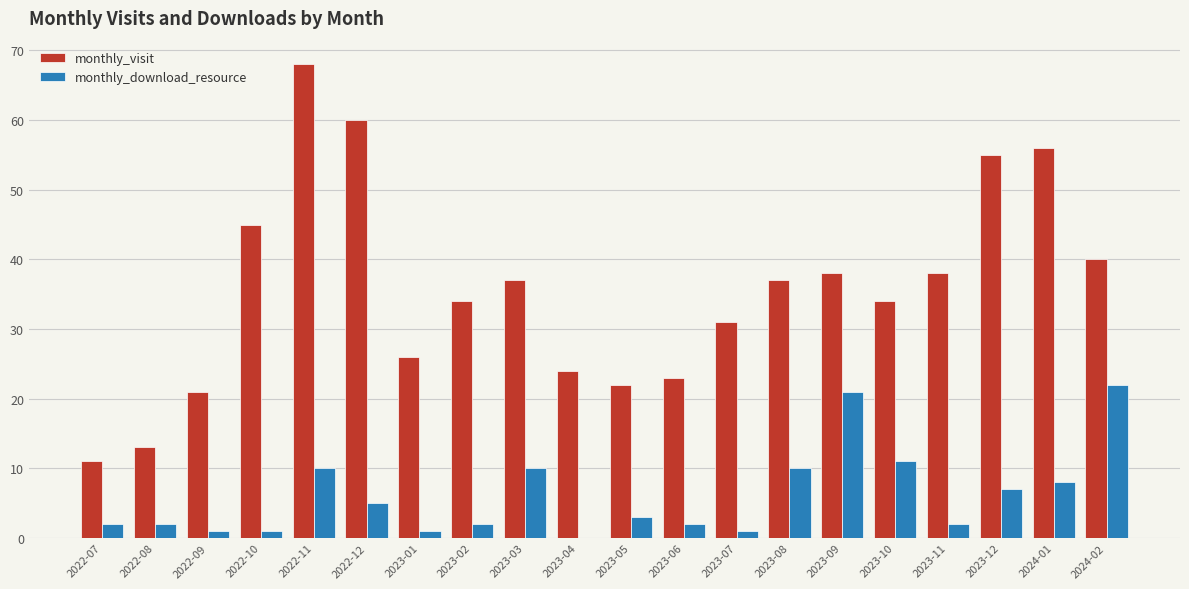

Is the value of monthly_download_resource at 2023-10 greater than the value of monthly_visit at 2023-03?

No